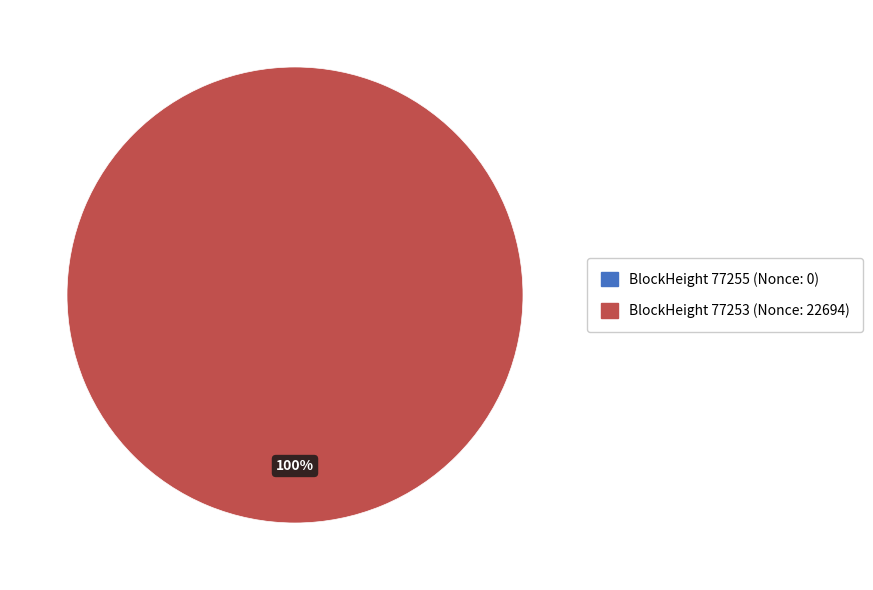

Between 77253 and 77255, which is larger?

77253